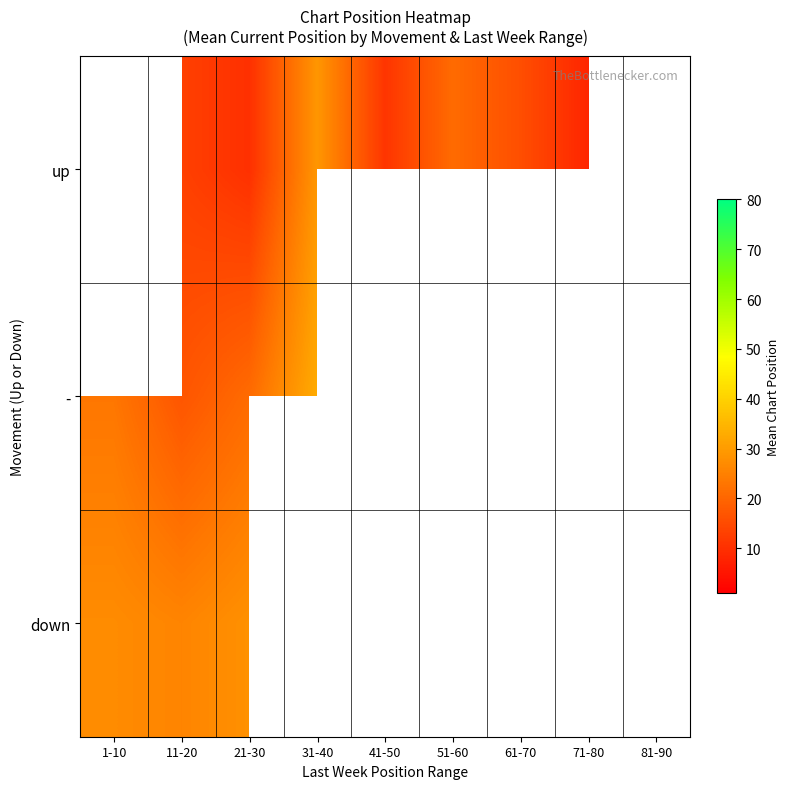

What is the sum of the up values at 31-40 and 11-20?

42.0